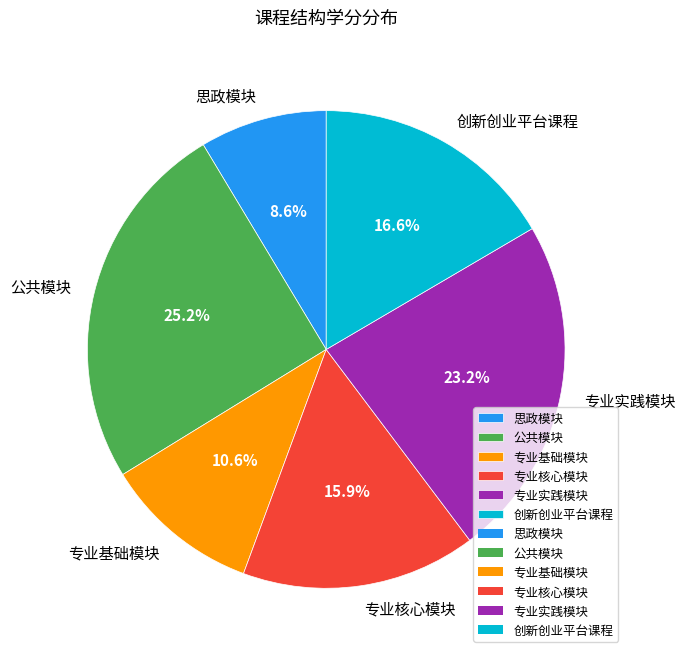

What percentage is the 公共模块 slice, to the nearest percent?

25%